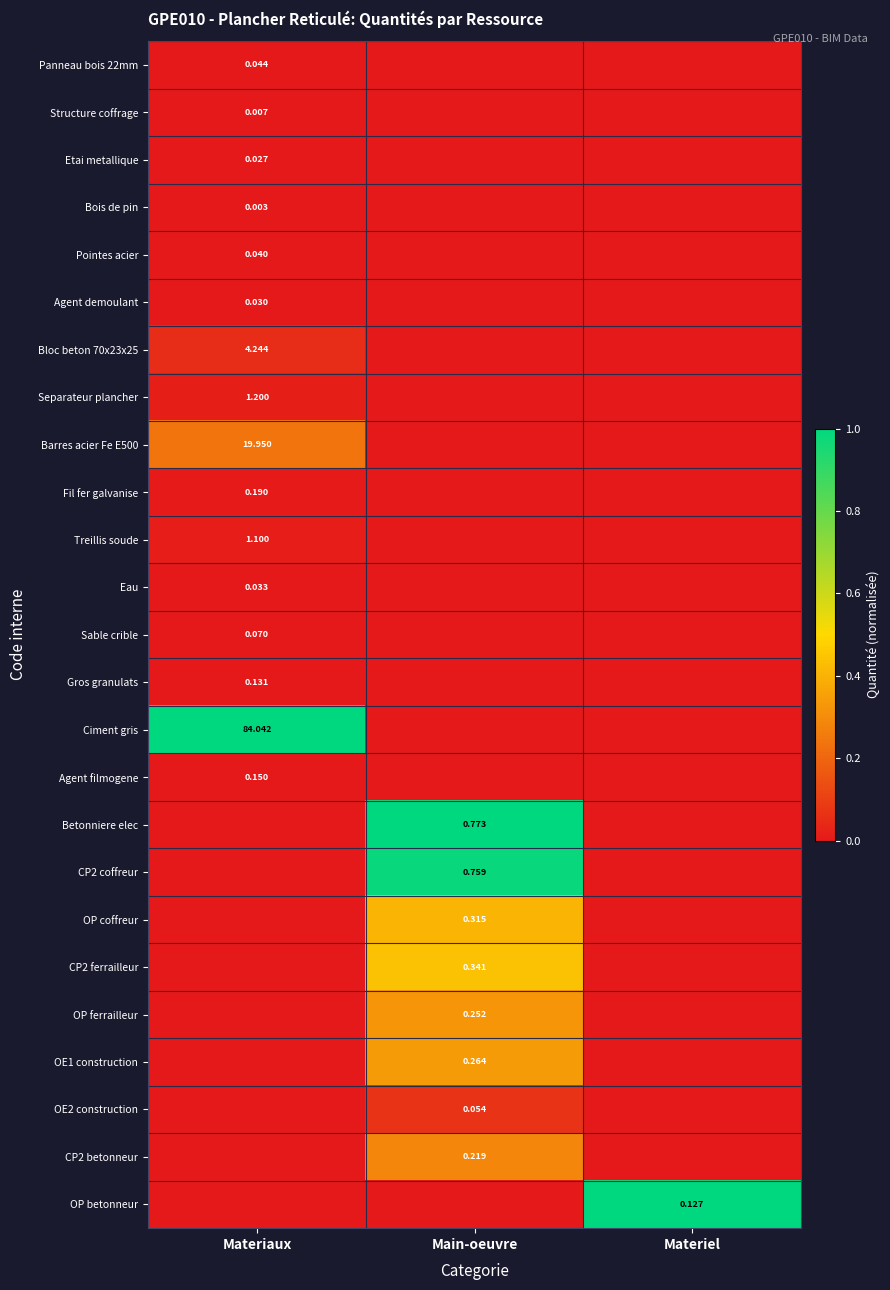

How many categories are shown in the chart?

3